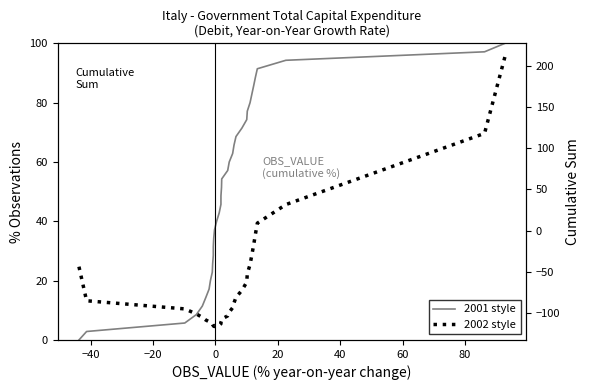

How many categories are shown in the chart?

36